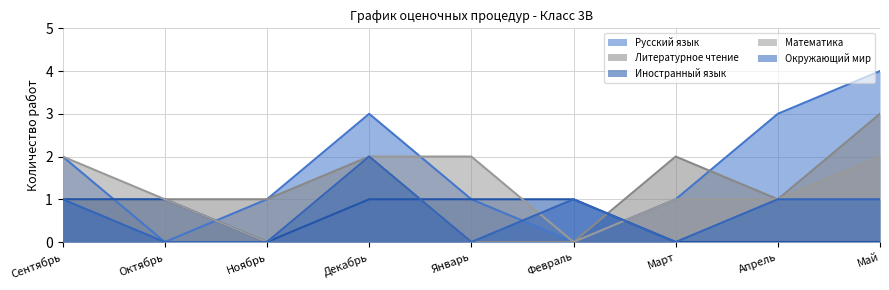

What is the highest value of the Иностранный язык series?

1